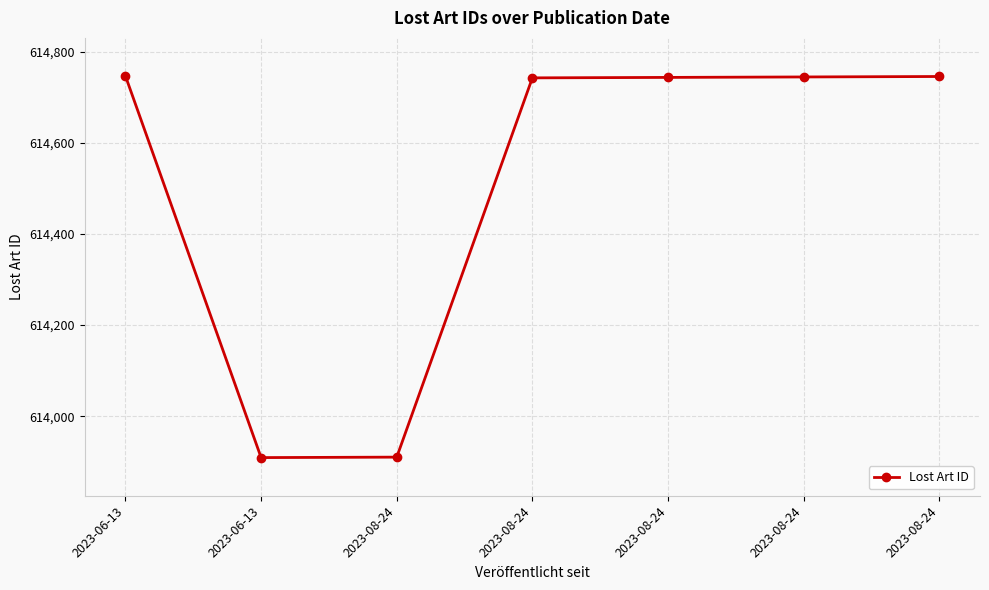

How many lines are shown in the chart?

1